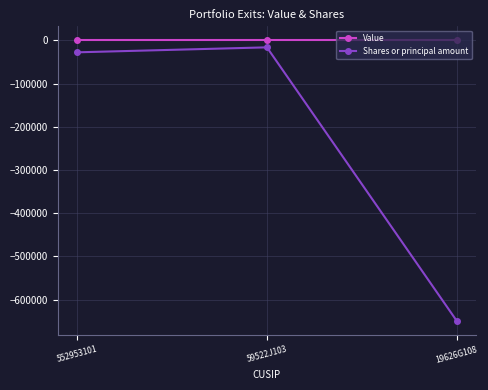

Between 59522J103 and 19626G108, which series saw the biggest shift?

Shares or principal amount